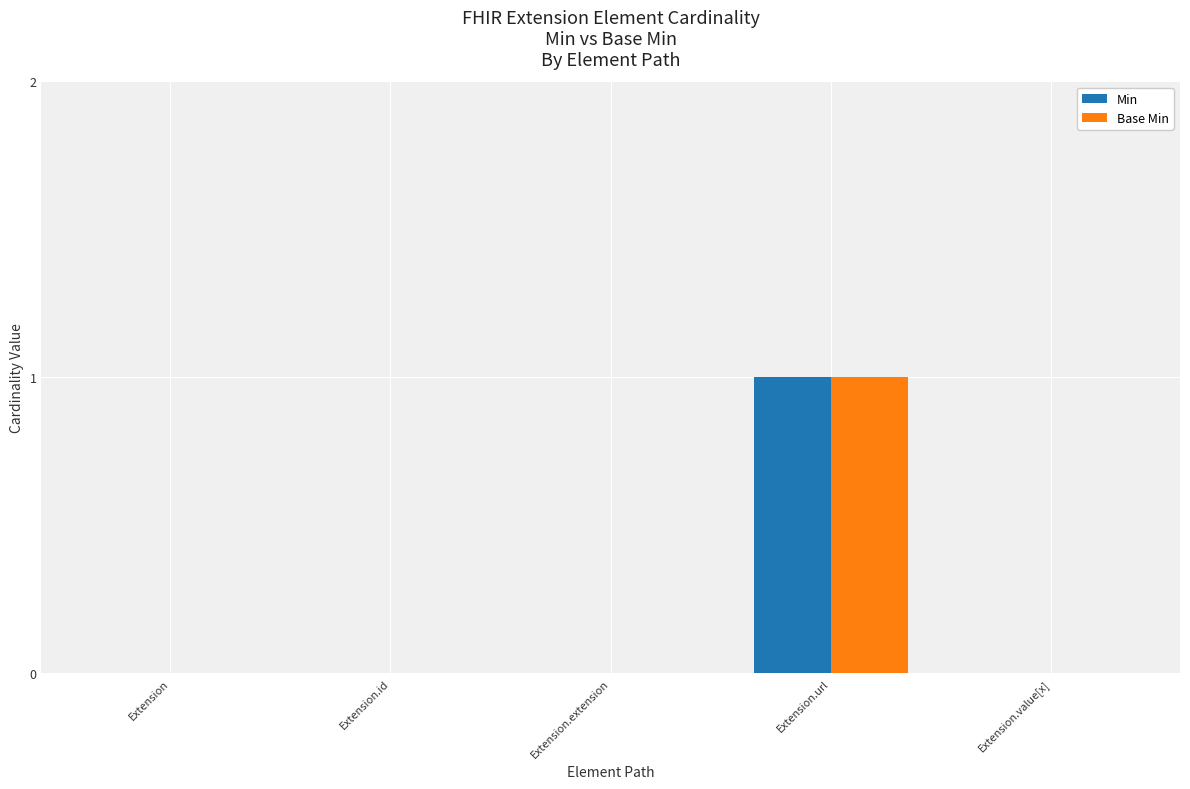

What is the maximum value shown in the chart?

1